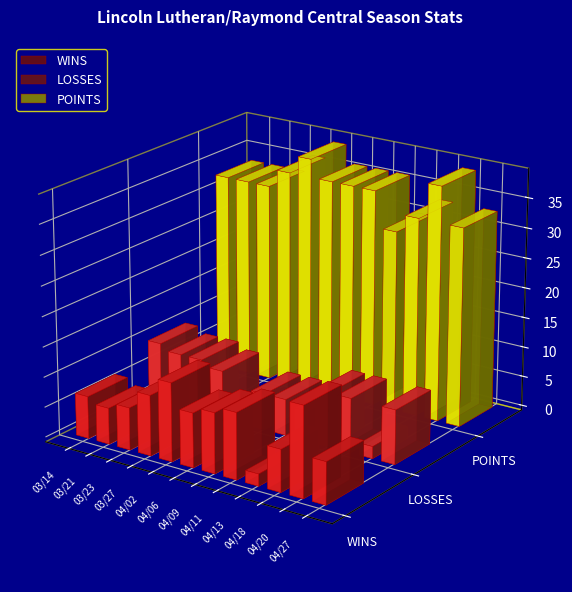

At which label does WINS reach its peak?

04/20